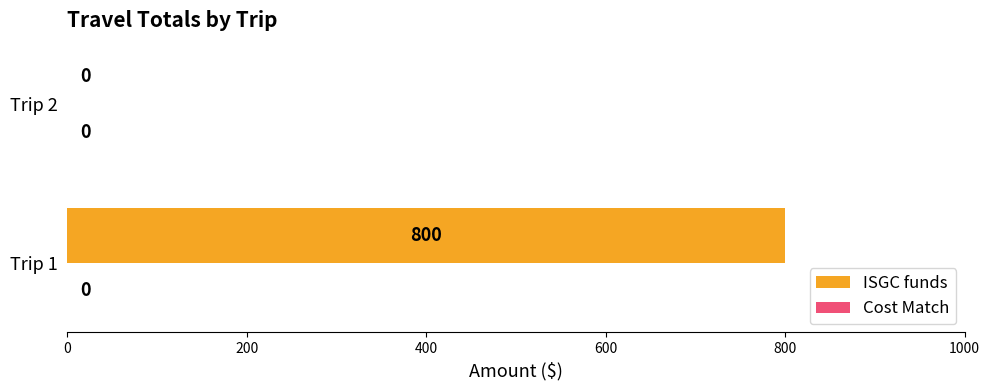

The value at Trip 1 is 800. True or false?

True